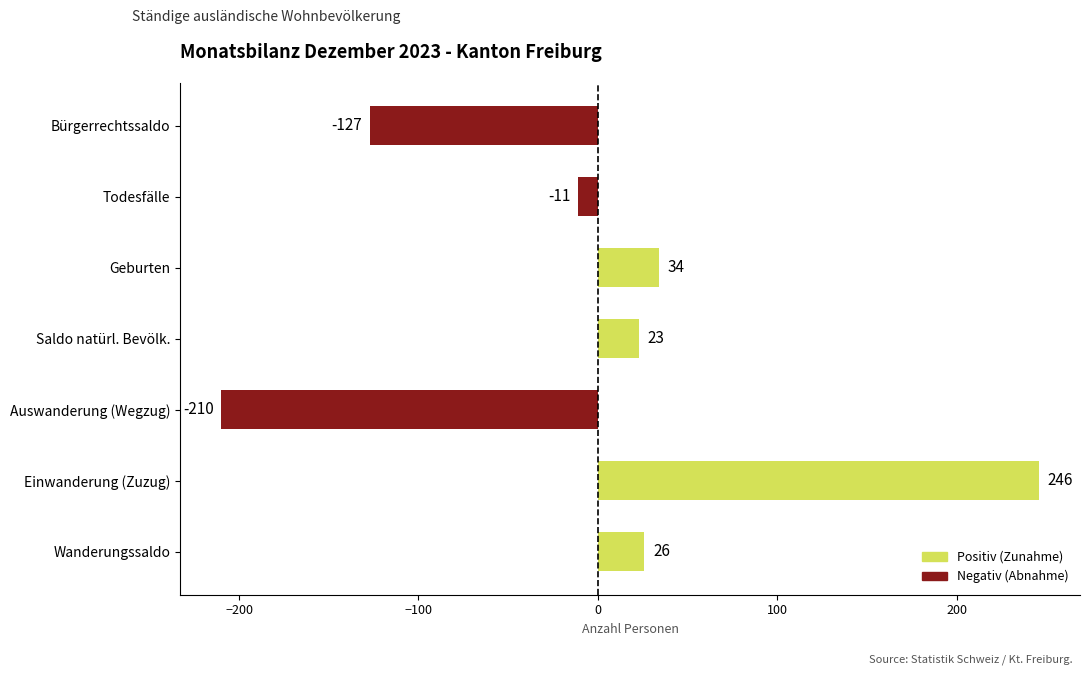

List the labels in order of value, smallest first.

Auswanderung (Wegzug), Bürgerrechtssaldo, Todesfälle, Saldo natürl. Bevölk., Wanderungssaldo, Geburten, Einwanderung (Zuzug)